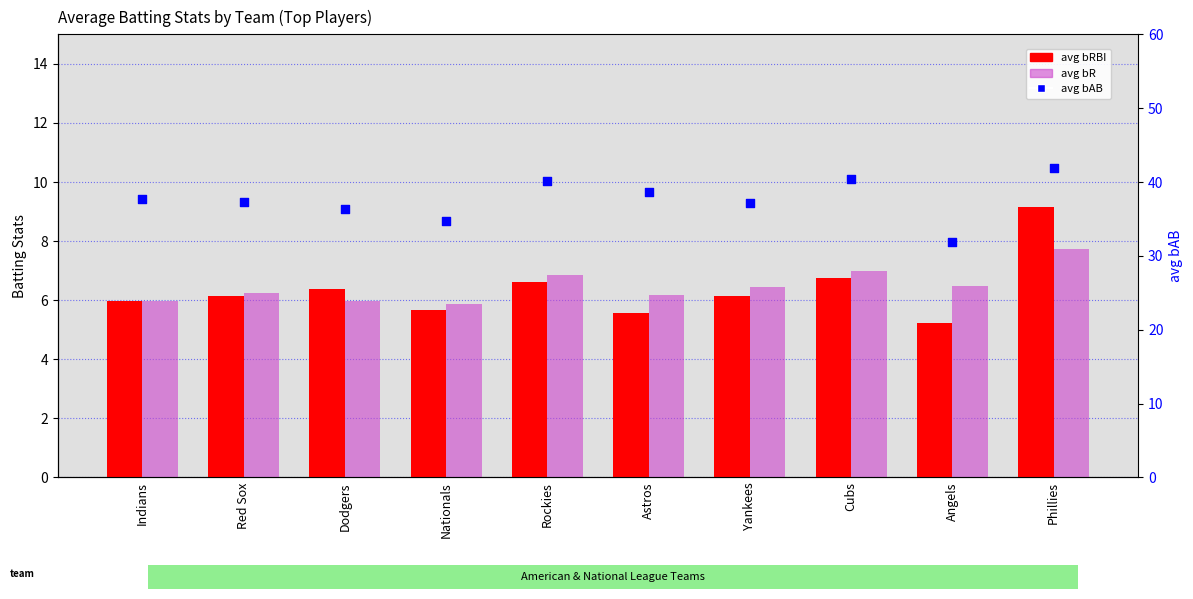

What are all the series names shown in the legend?

avg bRBI, avg bR, avg bAB